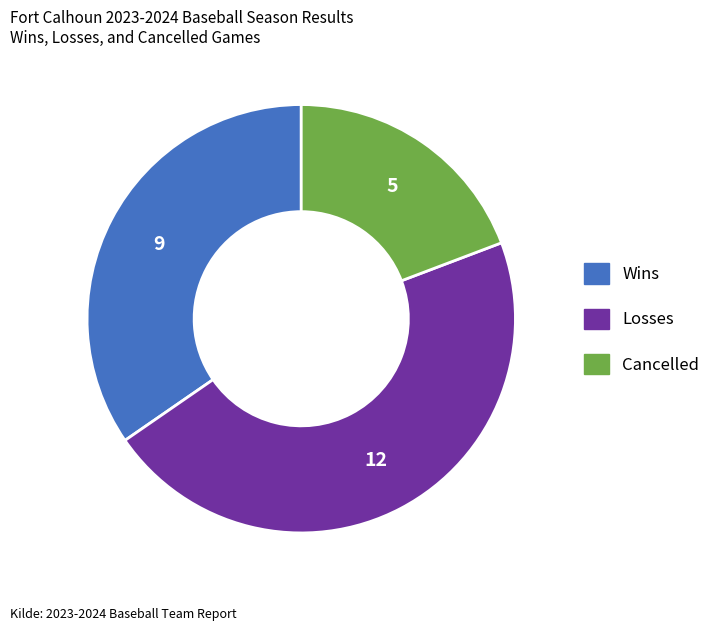

Between Losses and Wins, which is larger?

Losses